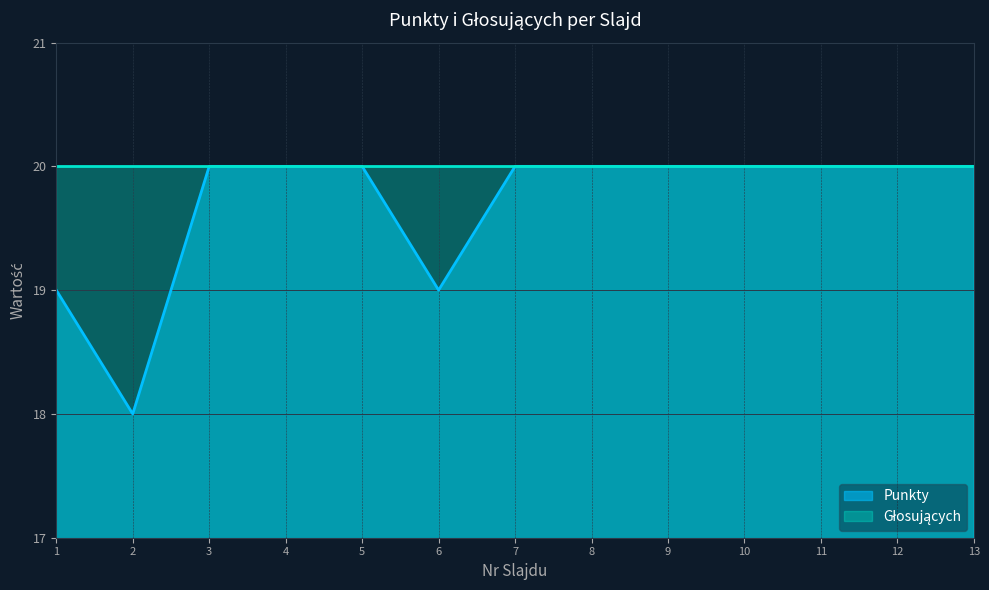

The value at 4 is 20. True or false?

True